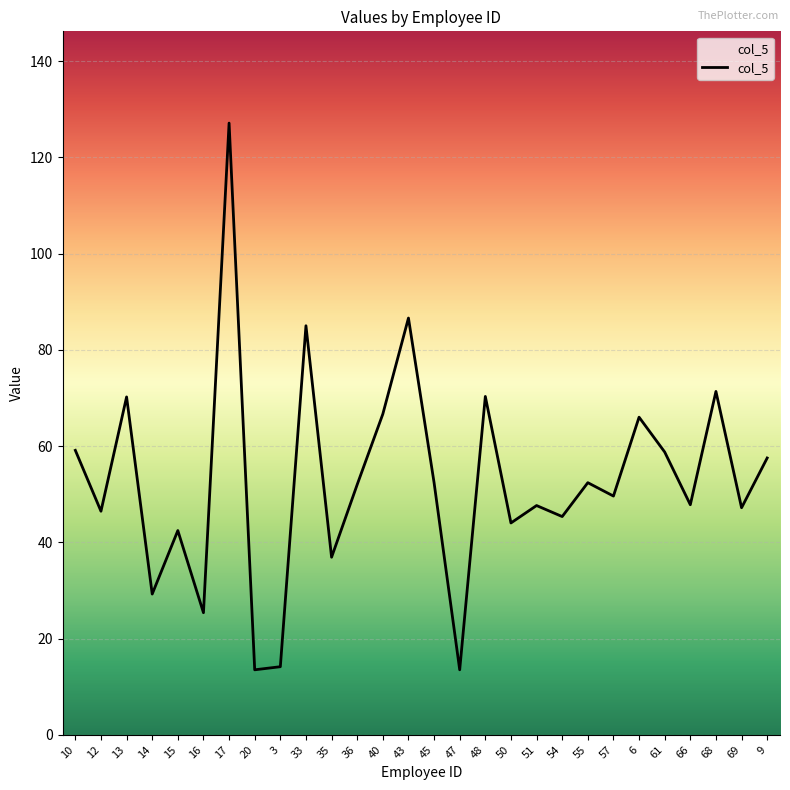

What is the ratio of the value at 33 to the value at 51?

1.8